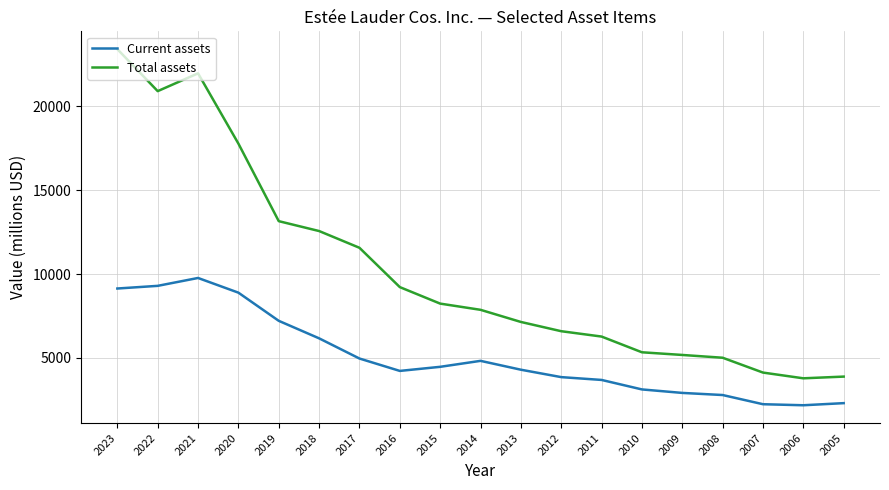

The Current assets series shows 2303 at 2005. True or false?

True